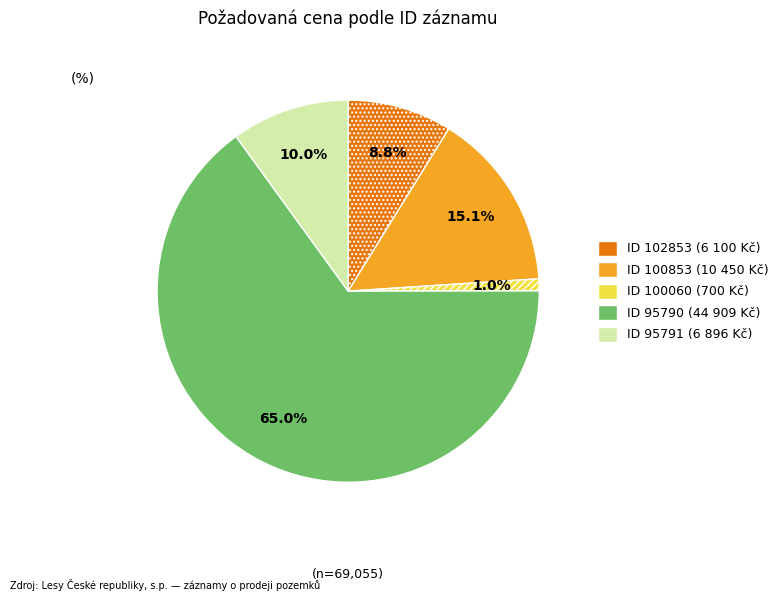

How many slices are in this pie chart?

5